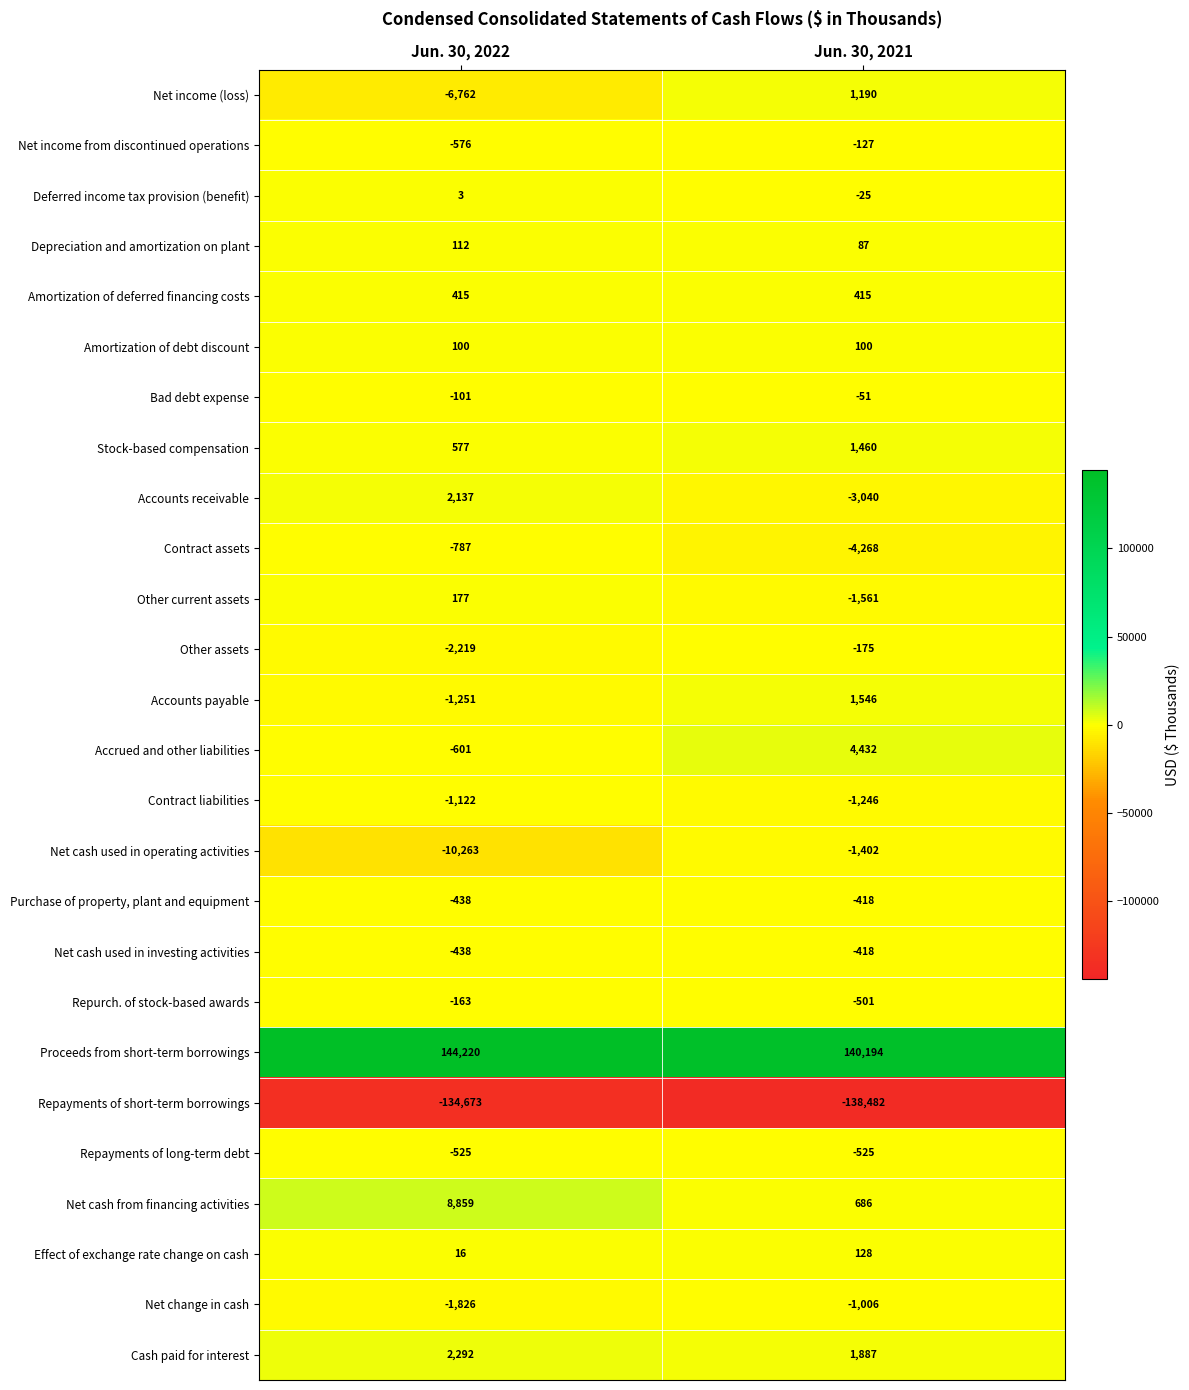

At which category is the sum across all series the highest?

Jun. 30, 2021